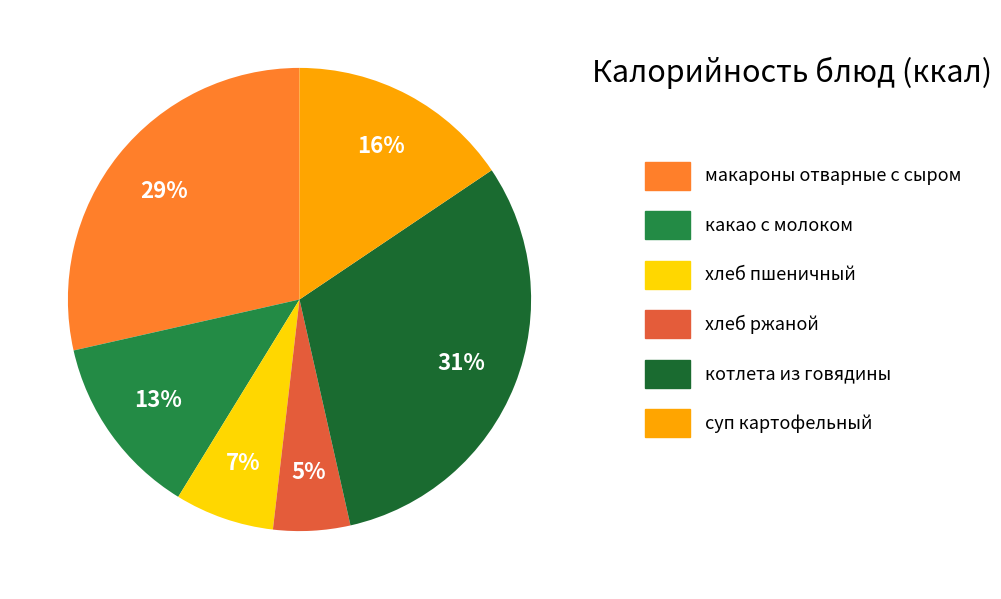

To the nearest percent, what is the average slice percentage?

17%